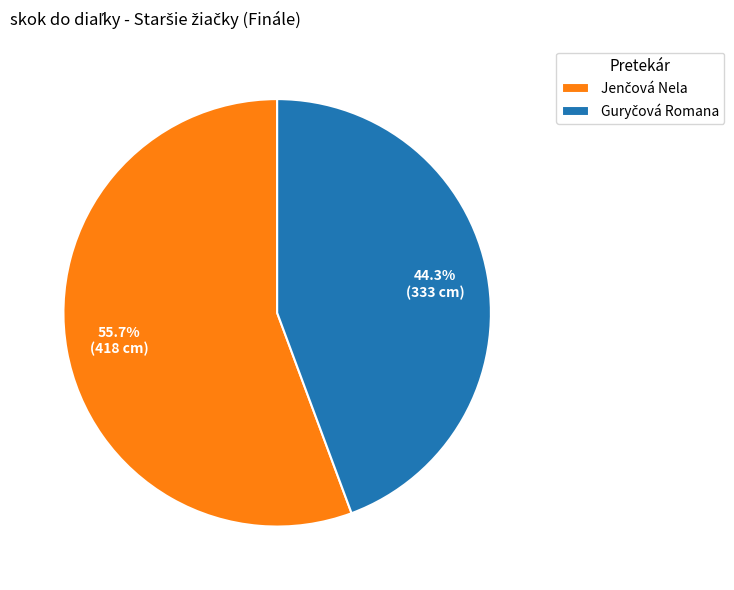

Is there a majority slice in this chart?

Yes